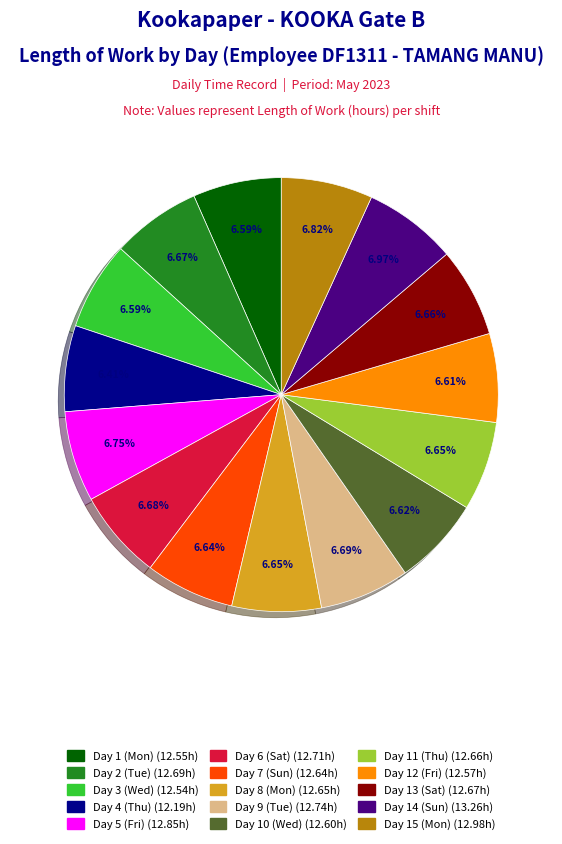

To the nearest percent, what portion does Day 7 (Sun) represent?

7%